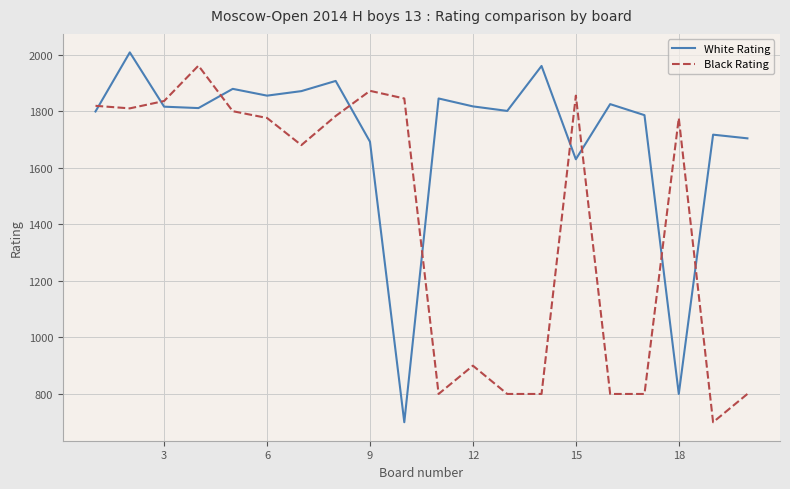

What is the highest value of the Black Rating series?

1961